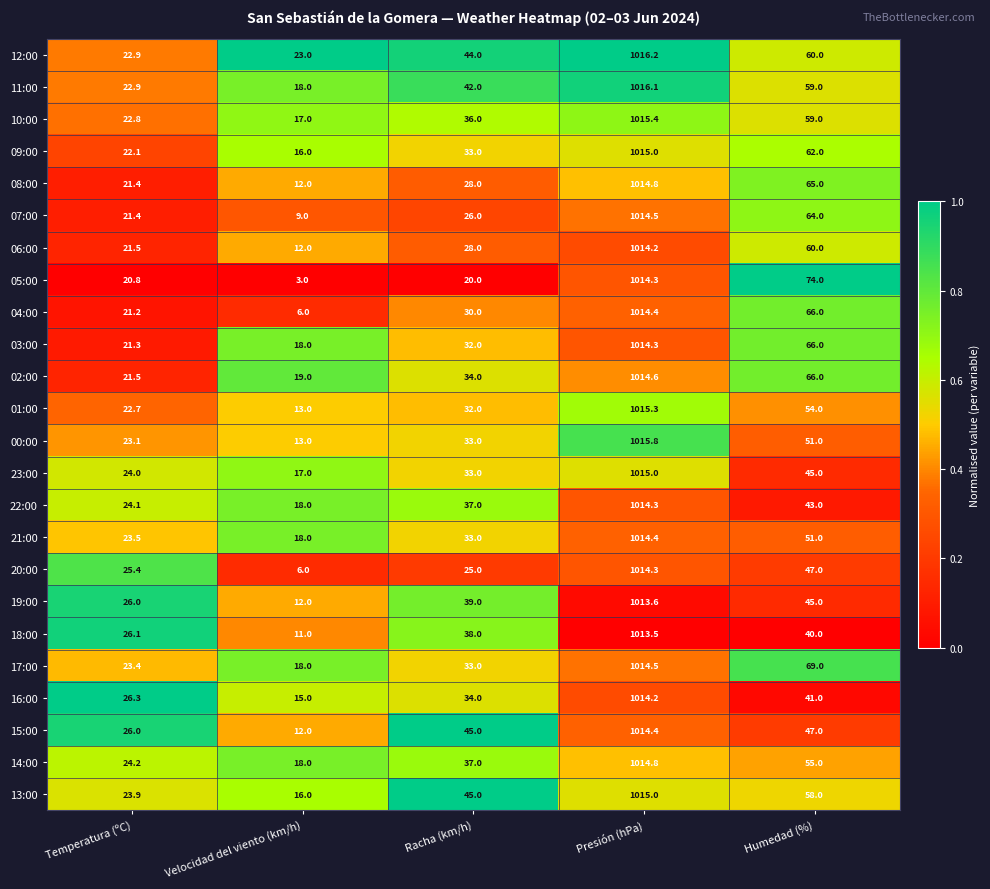

Which series changed the most between Temperatura (ºC) and Presión (hPa)?

05:00